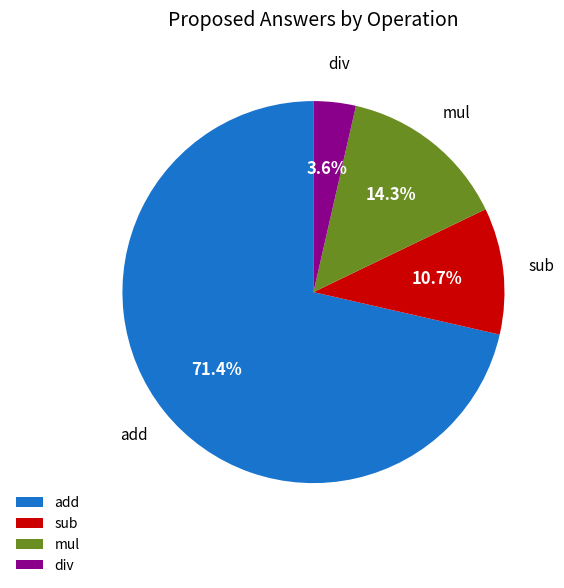

Does add represent more than half of the total?

Yes